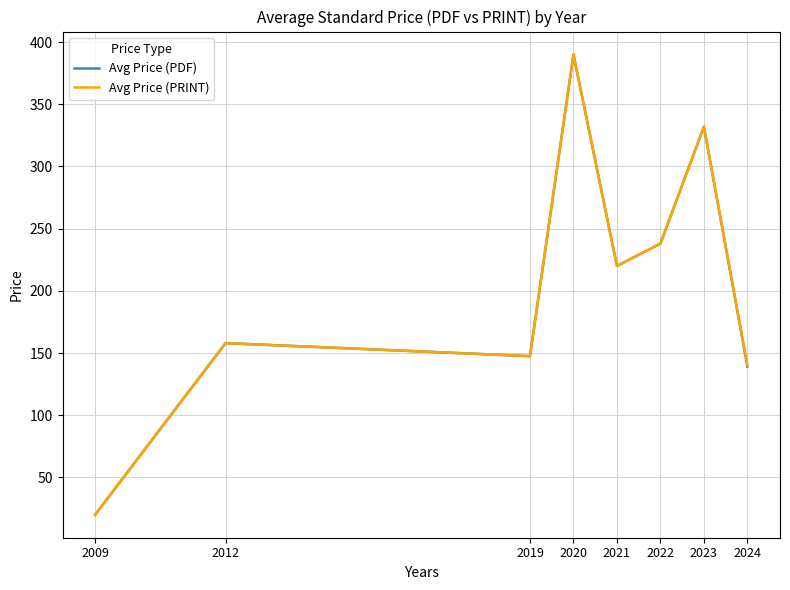

What is the difference between the Avg Price (PDF) values at 2012 and 2021?

62.0